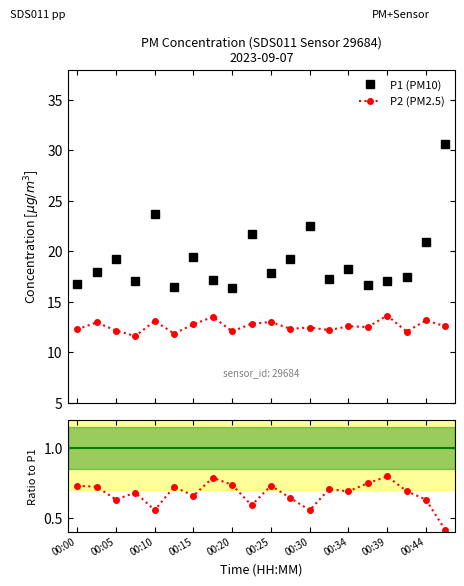

What is the value of the P1 (PM10) point at the 17th from the left?

17.1